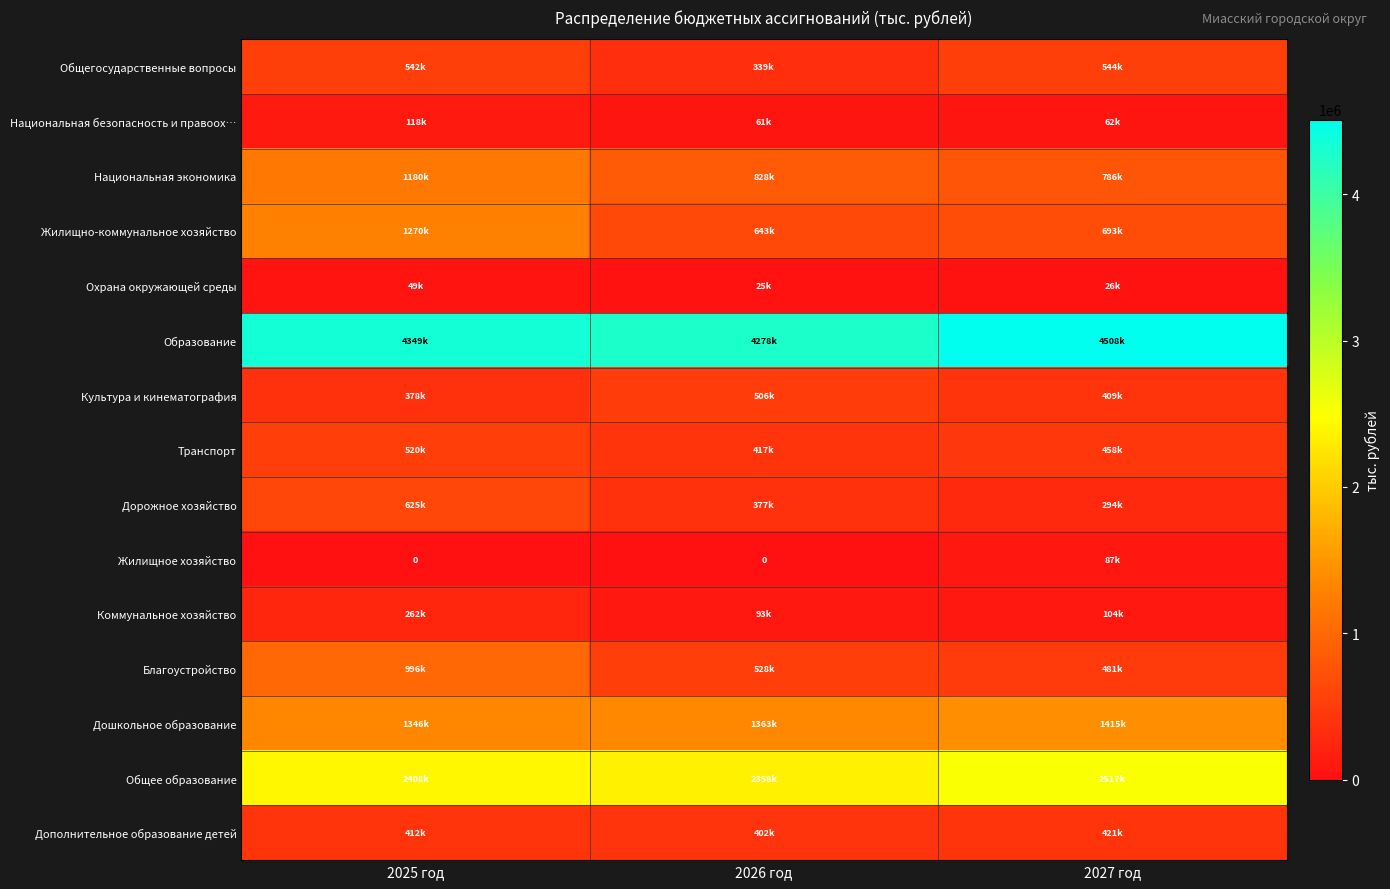

List the labels in order of Благоустройство value, smallest first.

2027 год, 2026 год, 2025 год